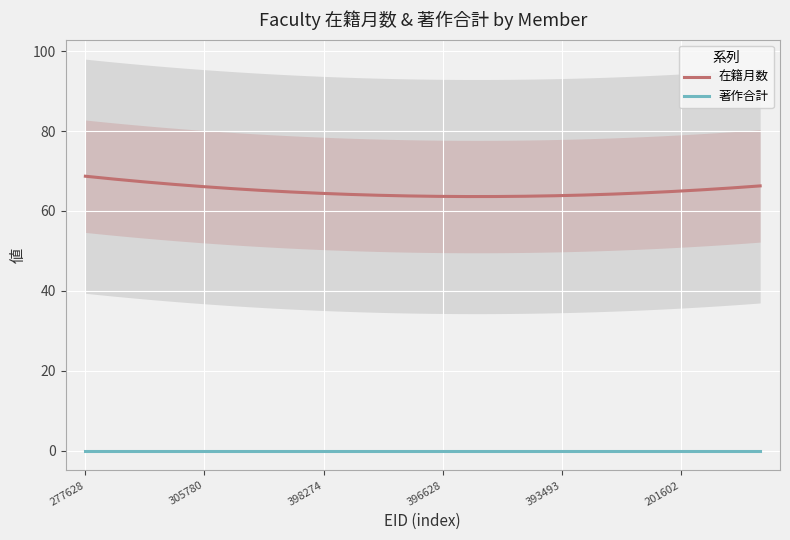

Rank the series by their maximum value, from highest to lowest.

在籍月数, 著作合計